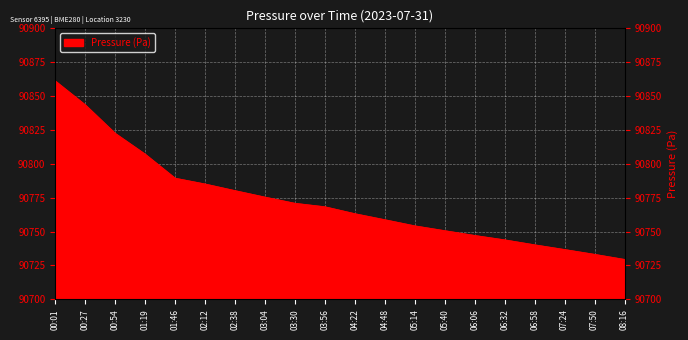

List the labels in order of value, largest first.

00:01, 00:27, 00:54, 01:19, 01:46, 02:12, 02:38, 03:04, 03:30, 03:56, 04:22, 04:48, 05:14, 05:40, 06:06, 06:32, 06:58, 07:24, 07:50, 08:16